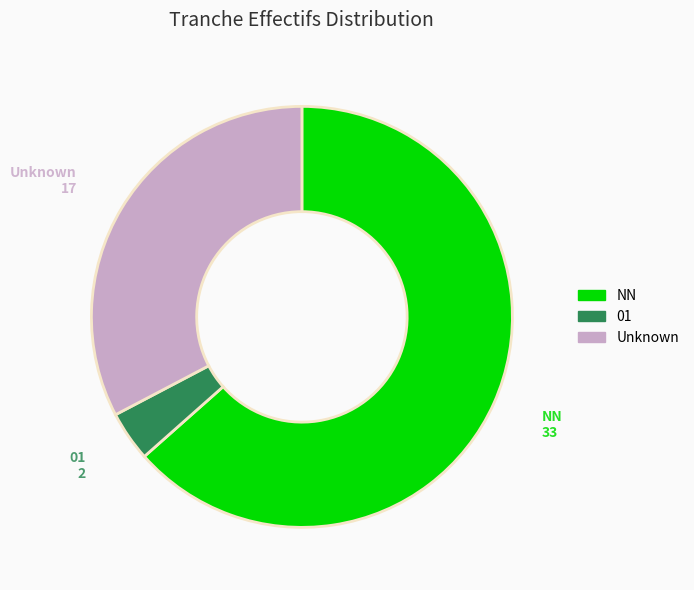

Does any single category account for the majority?

Yes